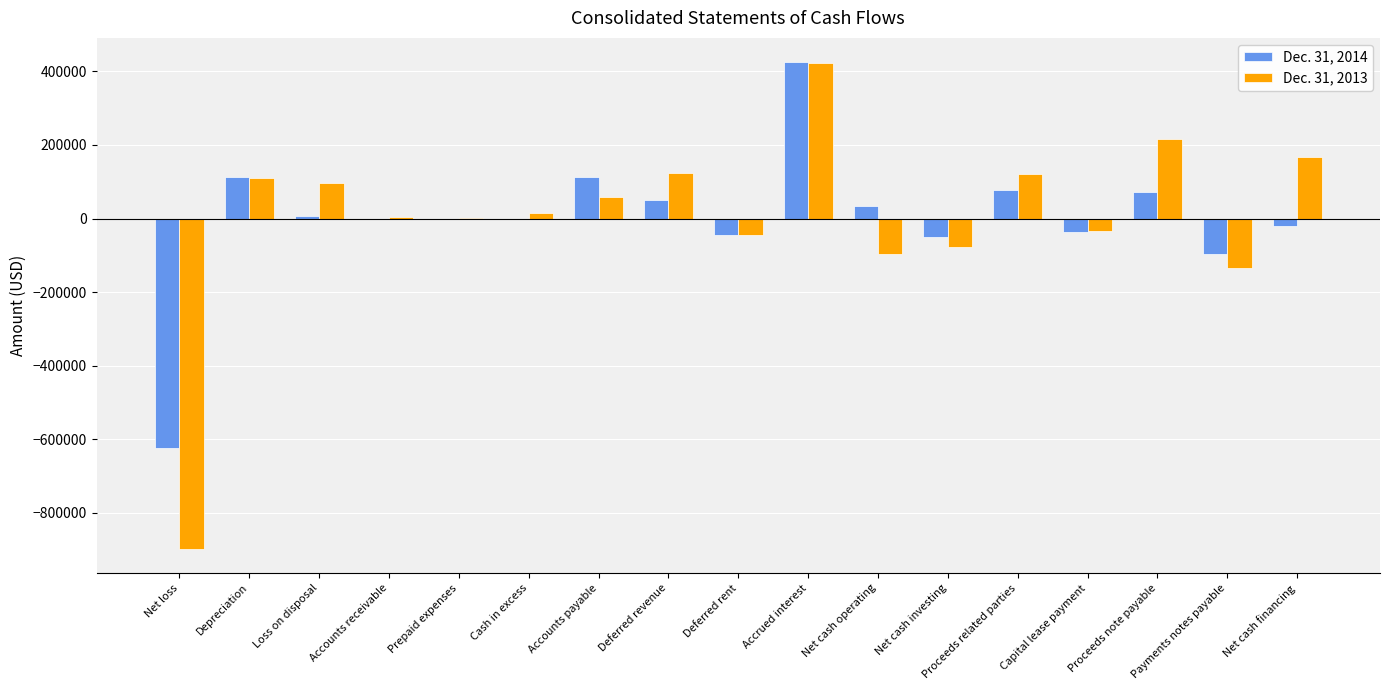

Which series has the widest spread of values?

Dec. 31, 2013